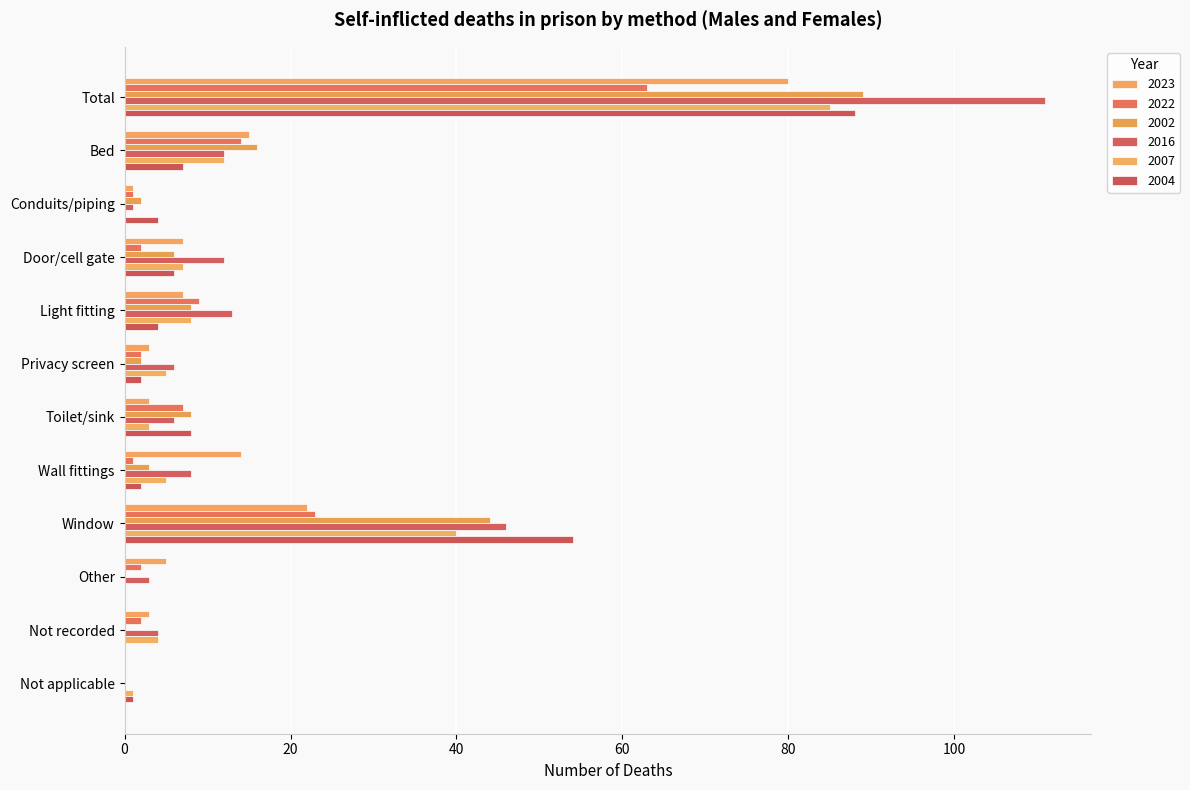

What is the label of the 9th bar from the left?

Window